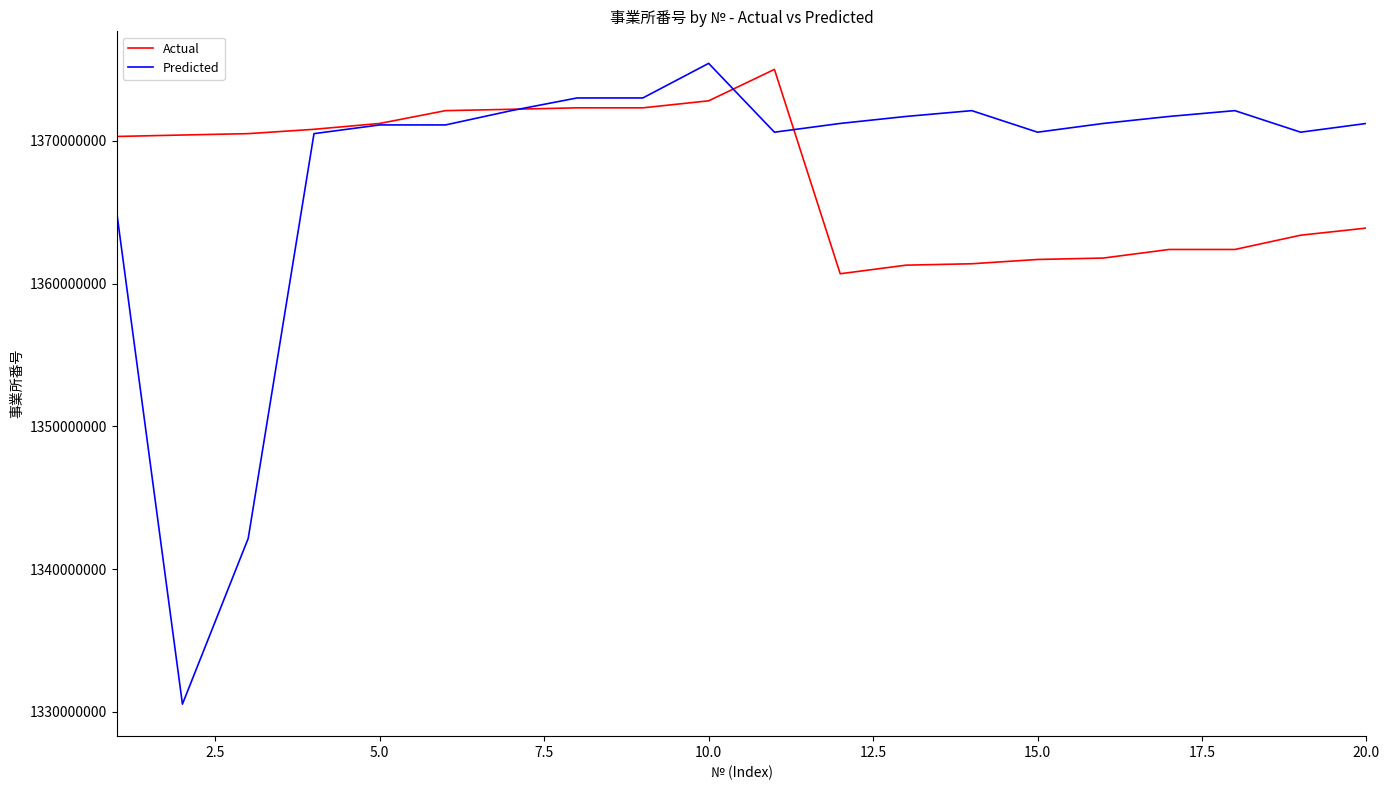

Which series has the widest spread of values?

Predicted